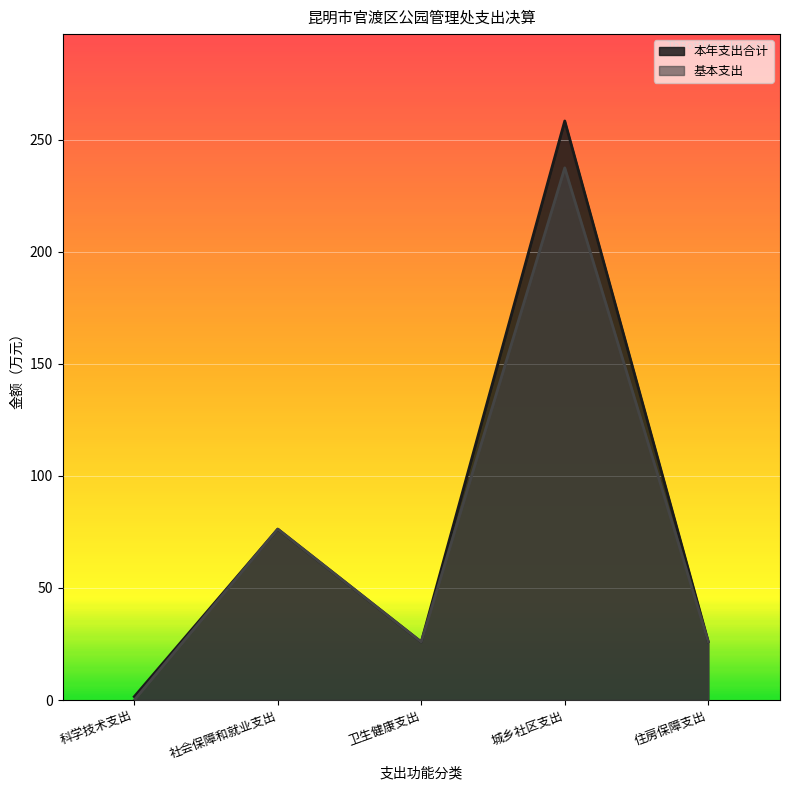

What is the sum of all 基本支出 values?

365.7